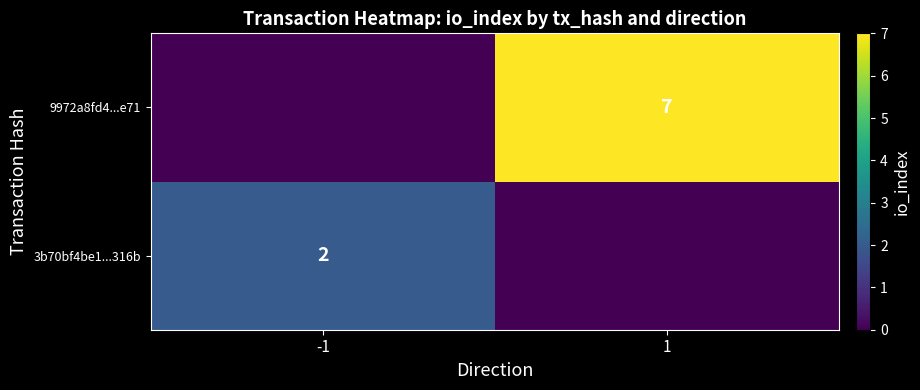

At which category is the sum across all series the highest?

1